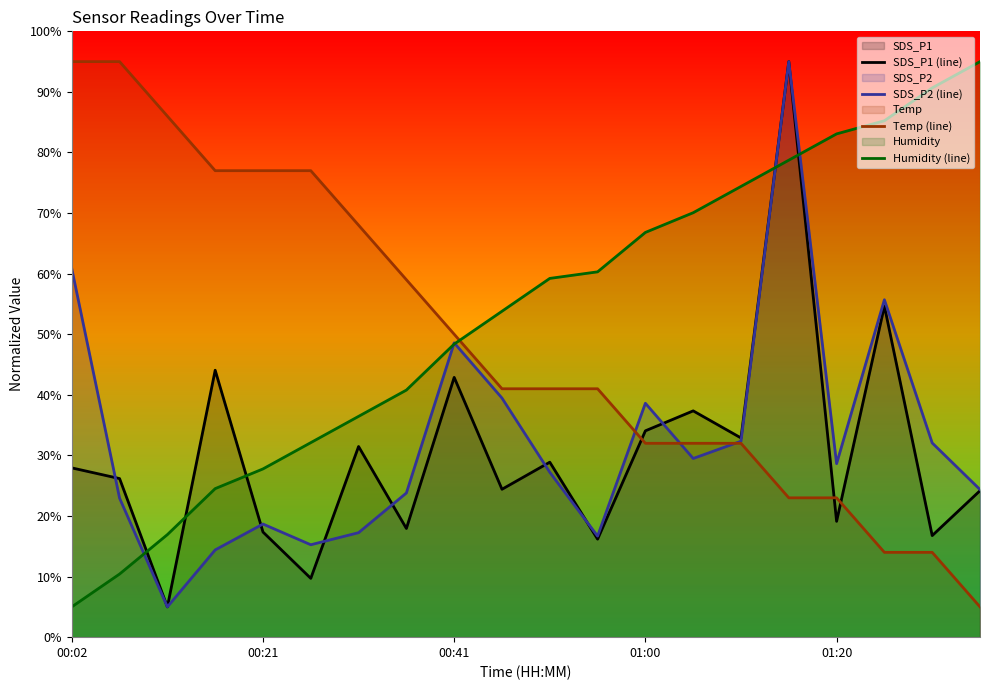

True or false: SDS_P1 (line) has more than 2 interior local peaks.

True